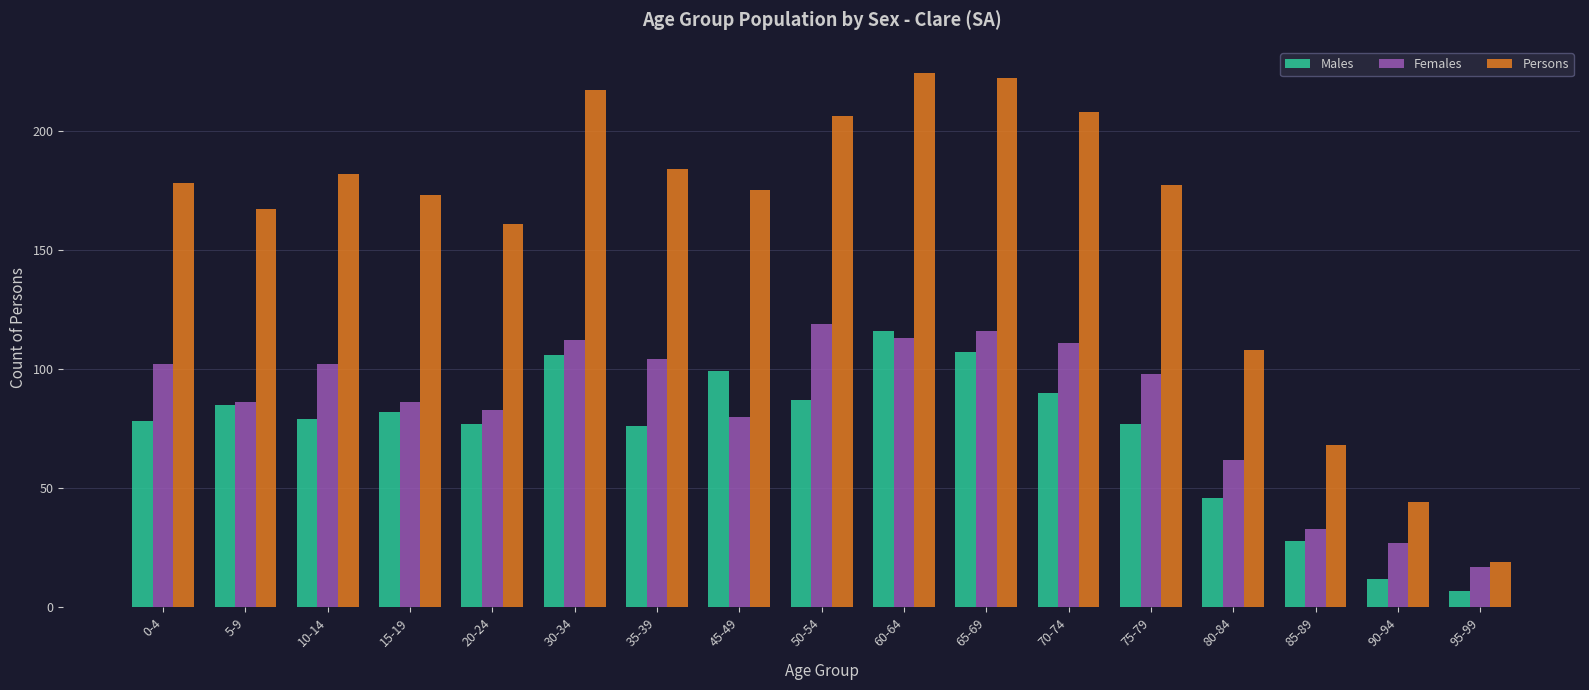

What is the spread (max minus min) of values at 65-69?

115